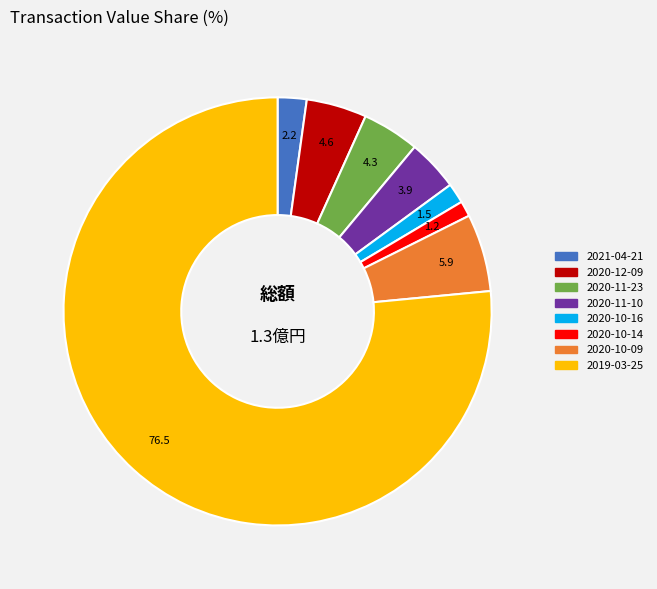

Do 2019-03-25 and 2020-12-09 together represent more than half of the pie?

Yes